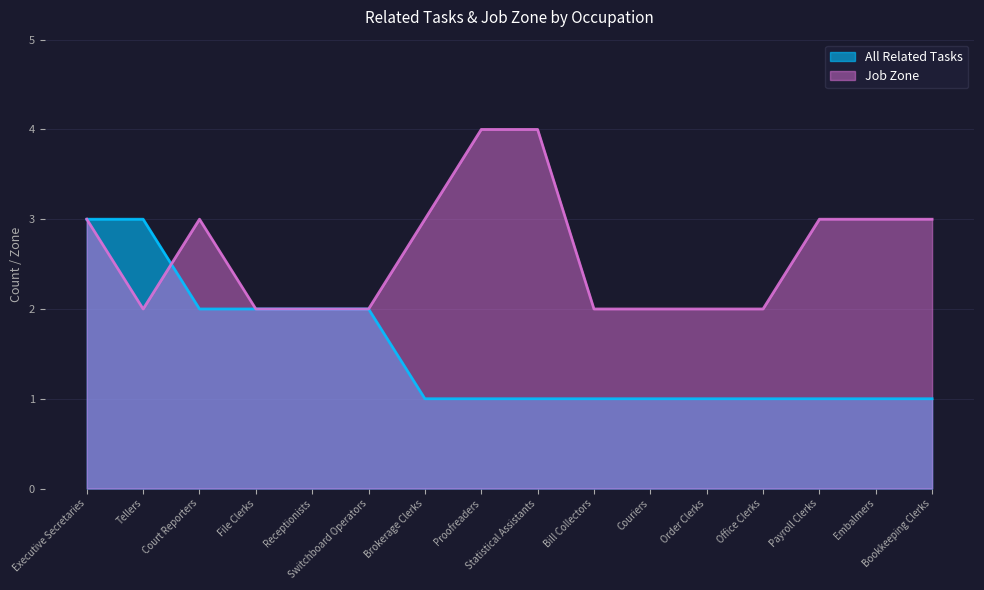

List the labels in order of Job Zone value, smallest first.

Tellers, File Clerks, Receptionists, Switchboard Operators, Bill Collectors, Couriers, Order Clerks, Office Clerks, Executive Secretaries, Court Reporters, Brokerage Clerks, Payroll Clerks, Embalmers, Bookkeeping Clerks, Proofreaders, Statistical Assistants